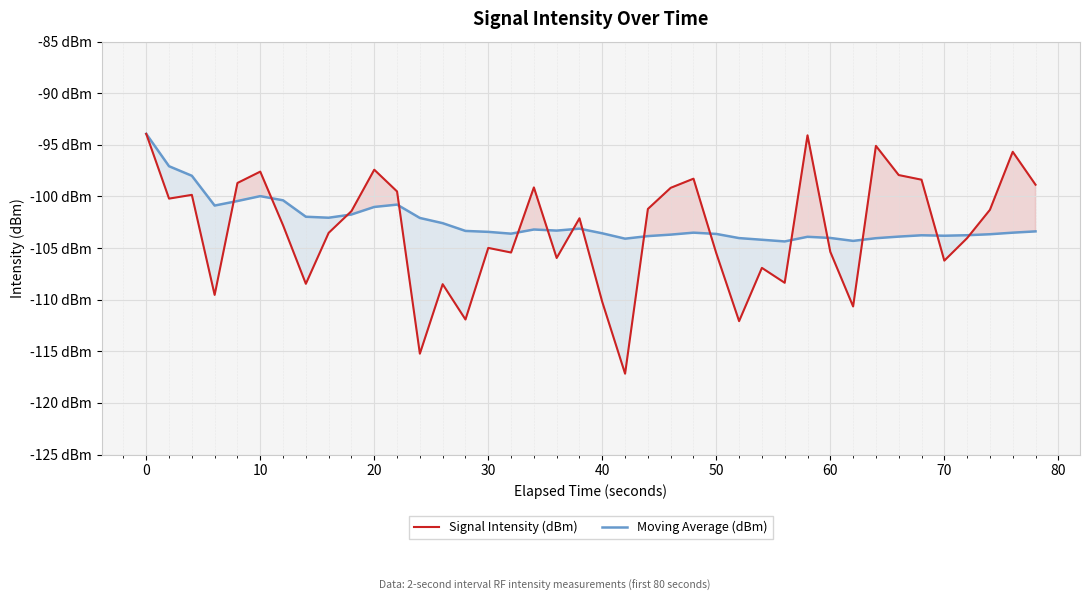

What are all the series names shown in the legend?

Signal Intensity (dBm), Moving Average (dBm)